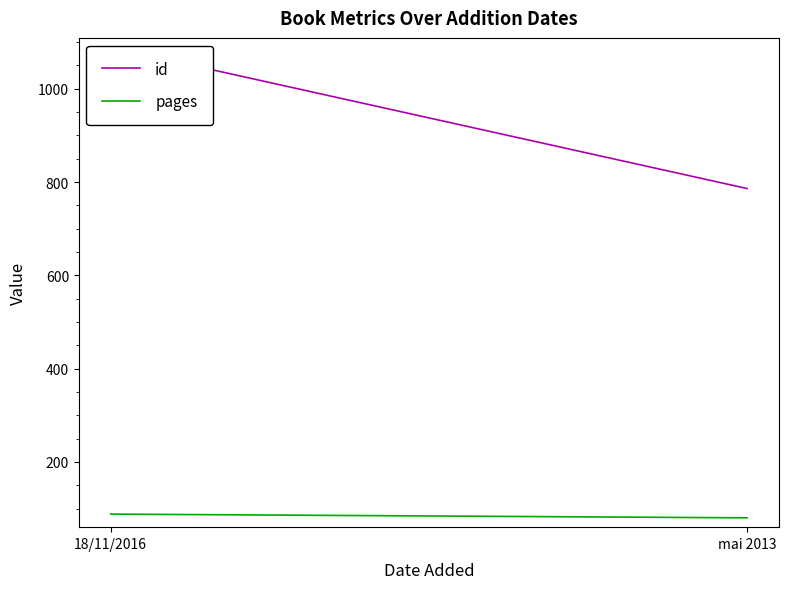

Count the number of data series in this chart.

2